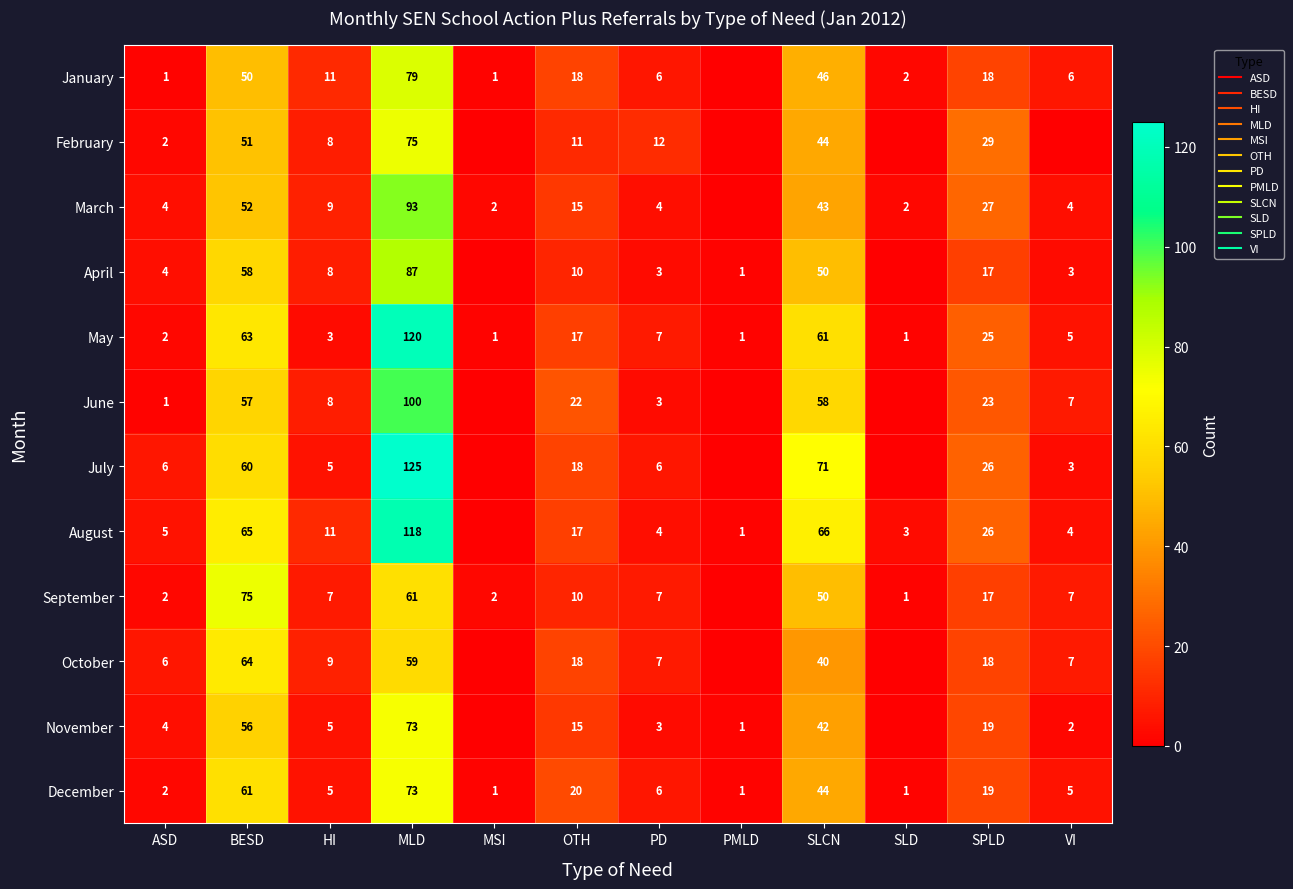

At which label does February reach its peak?

MLD